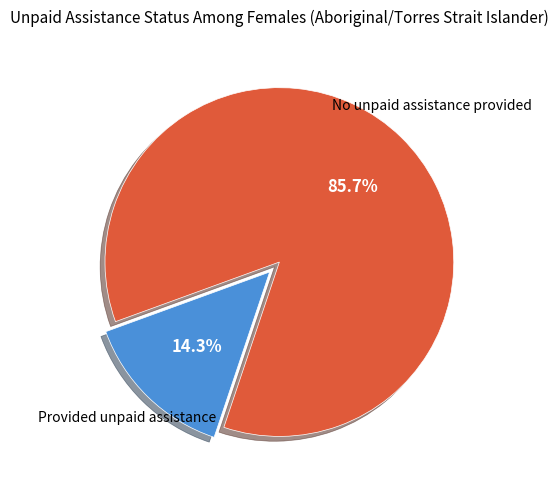

Does any single category account for the majority?

Yes